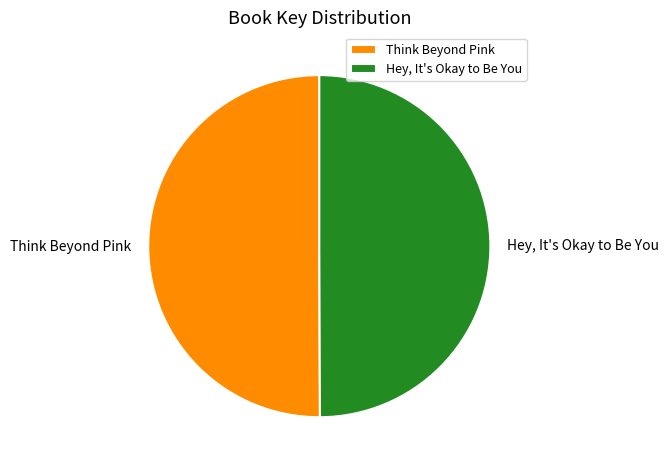

What is the ratio of the value at Think Beyond Pink to the value at Hey, It's Okay to Be You?

1.0